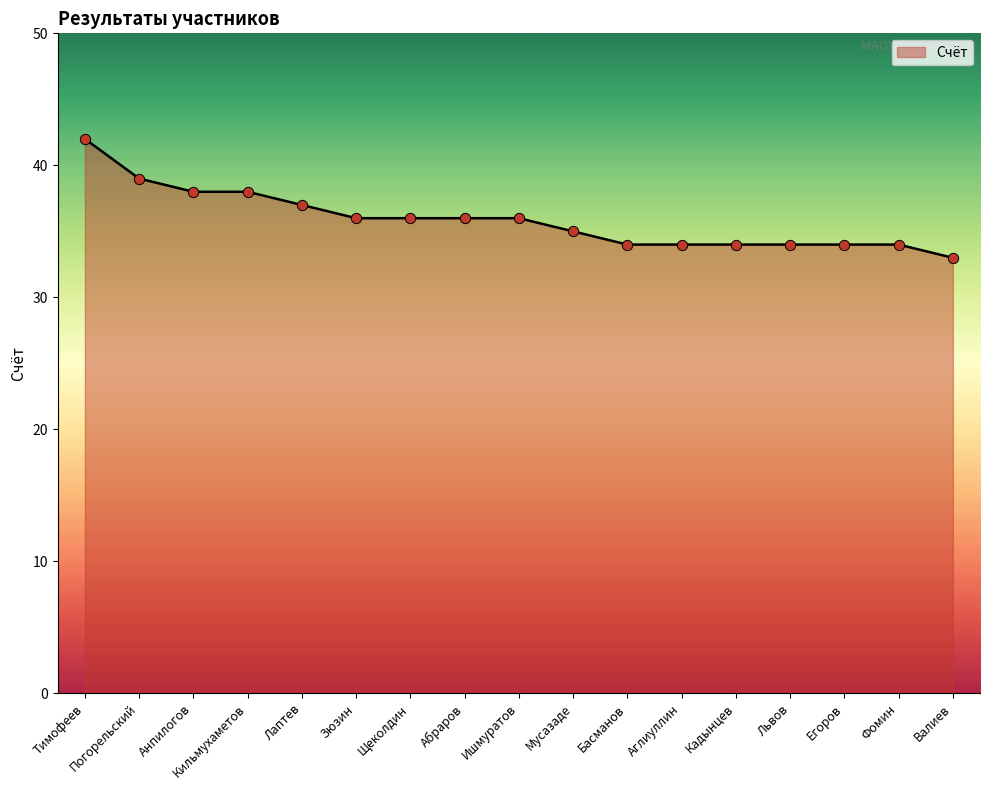

What is the change in value from Ишмуратов to Фомин?

-2